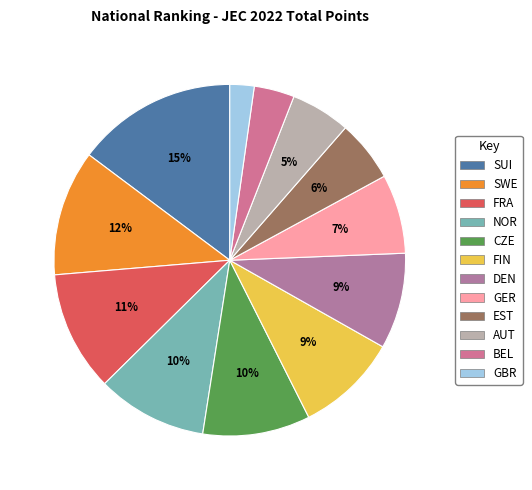

To the nearest percent, what is the difference between the largest and smallest slice percentages?

13%